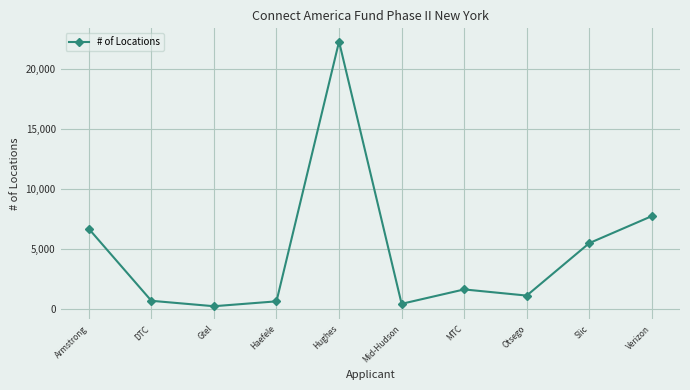

Where is the data nearest to the value 11282?

Verizon